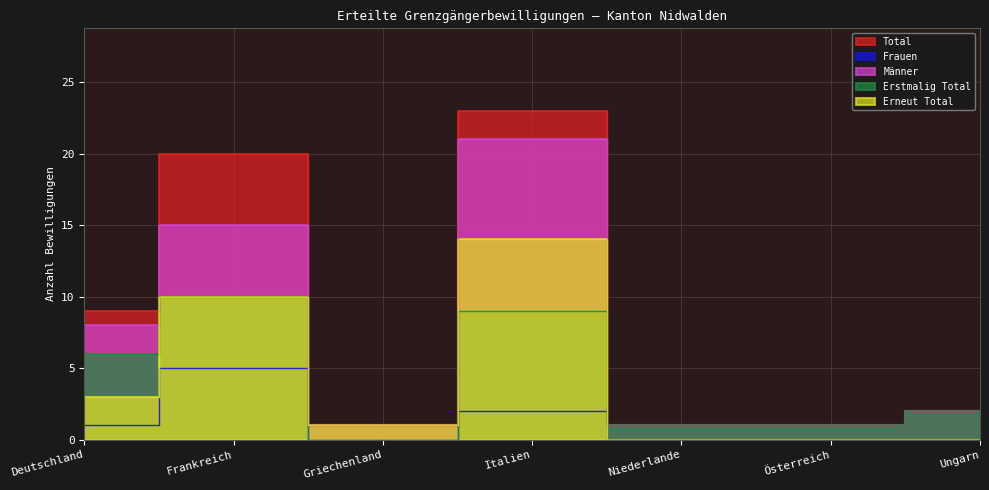

True or false: Frauen has a value of -3 at Ungarn.

False